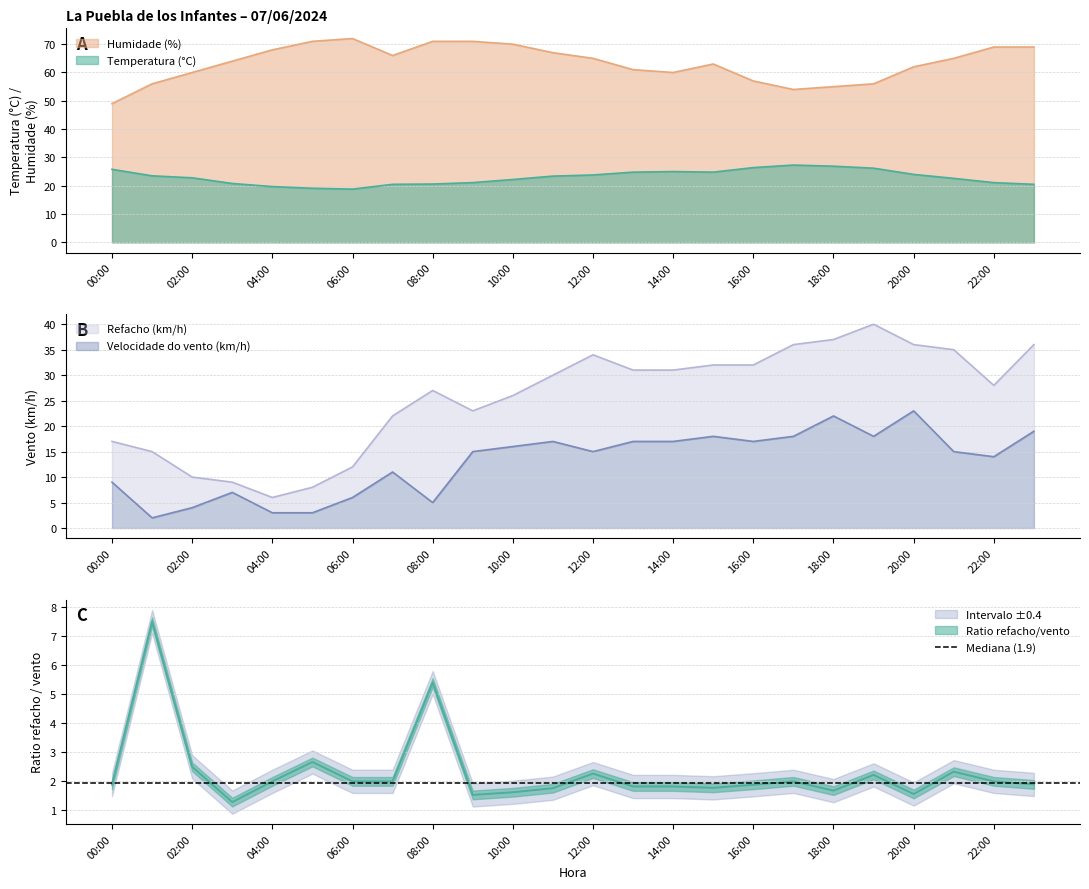

What is the difference between the maximum and minimum values in the Humidade (%) series?

23.0